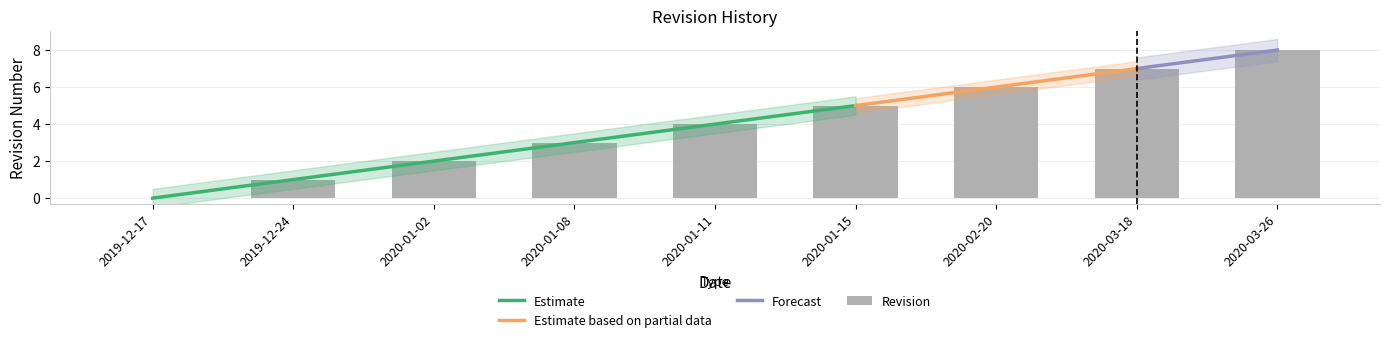

Which category has the lowest value across all series?

2019-12-17